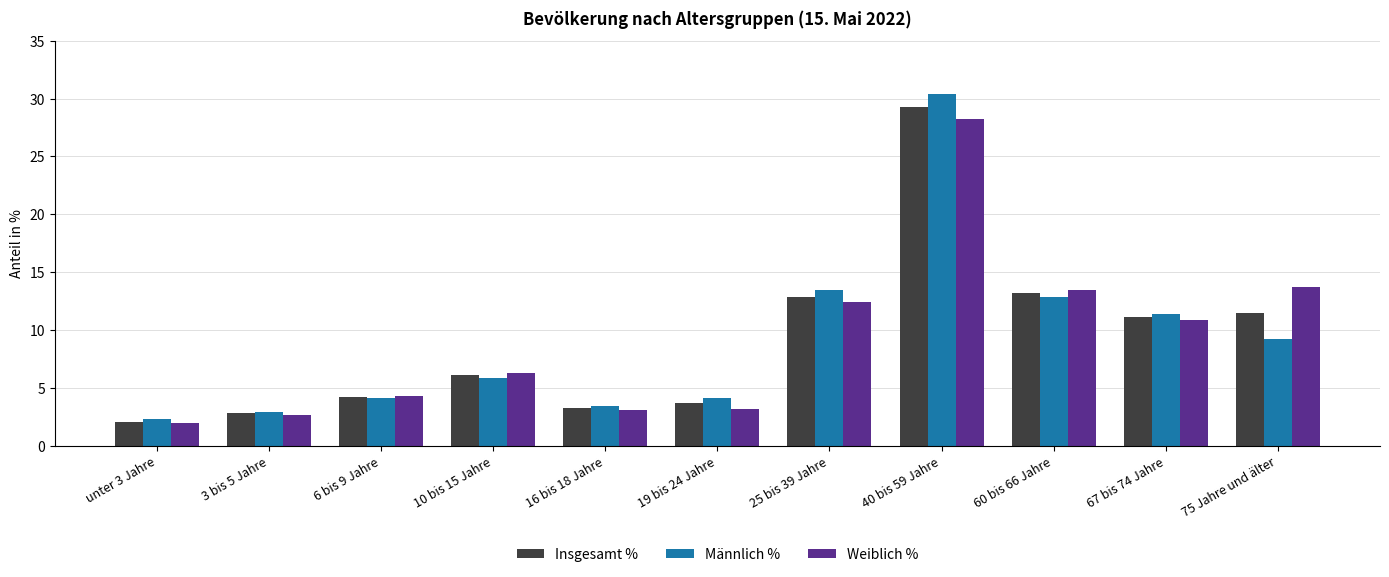

What is the average value of the Weiblich % series?

9.1